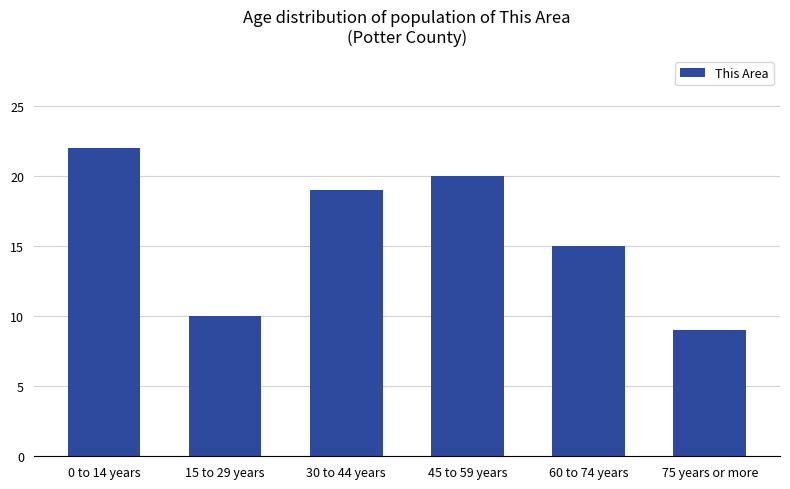

Is it true that the value at 15 to 29 years is 17?

False